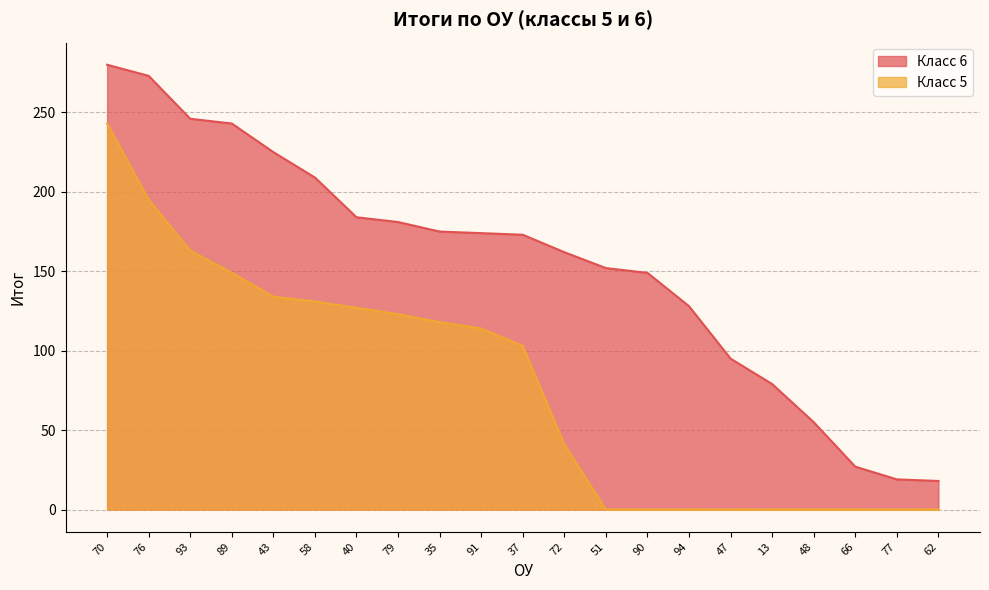

Rank the series at 37 from highest to lowest value.

Класс 6, Класс 5